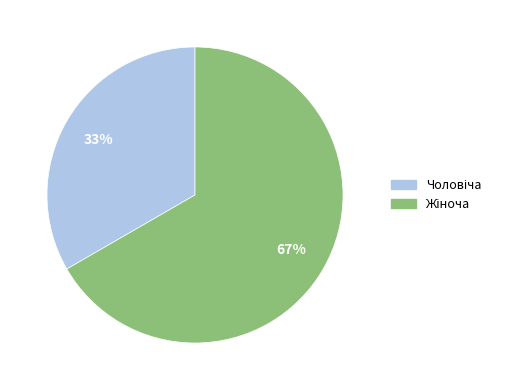

To the nearest percent, what is the average slice percentage?

50%